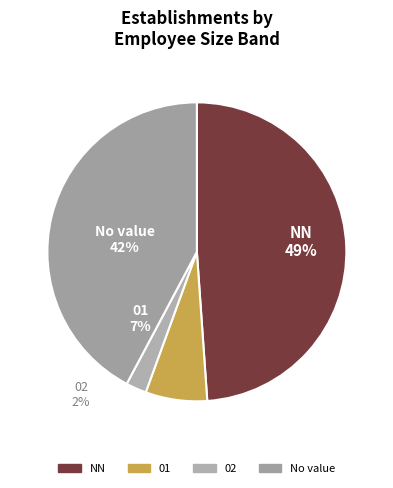

To the nearest percent, what portion does 02 represent?

2%